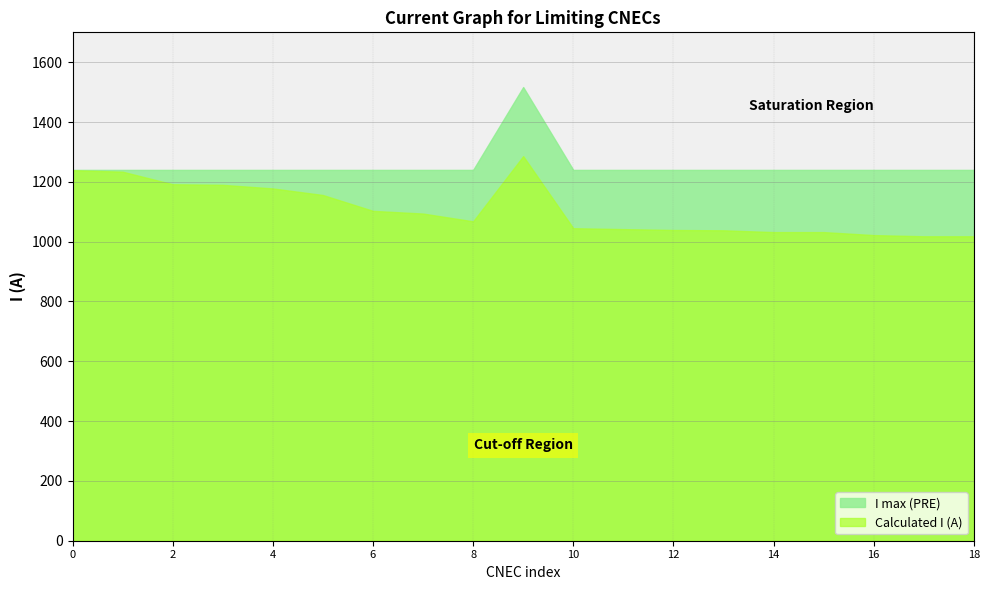

Rank the series at 18 from highest to lowest value.

I max (PRE), Calculated I (A)